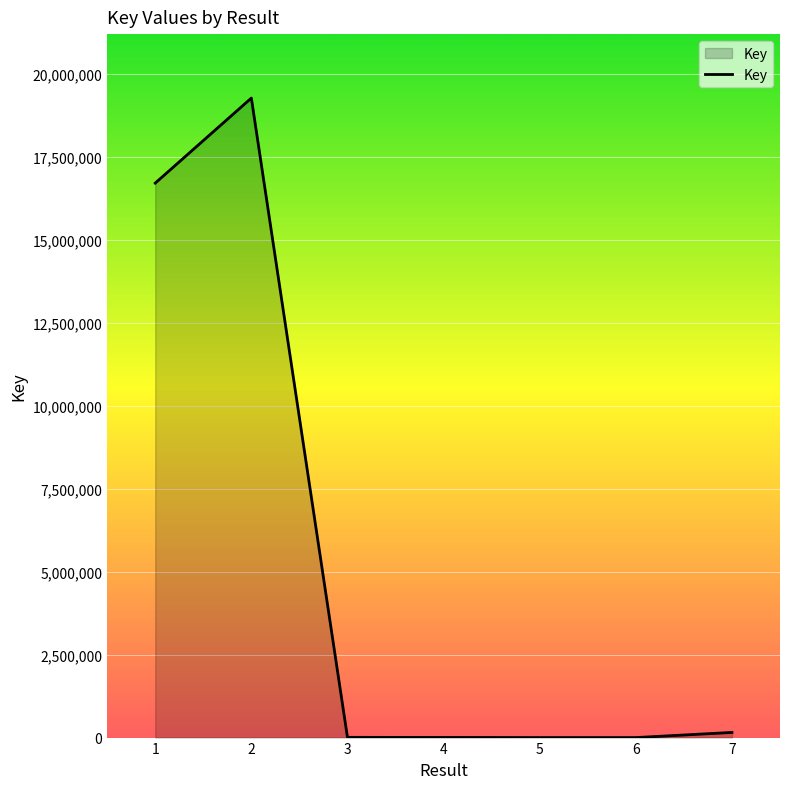

What is the greatest value displayed?

19268392